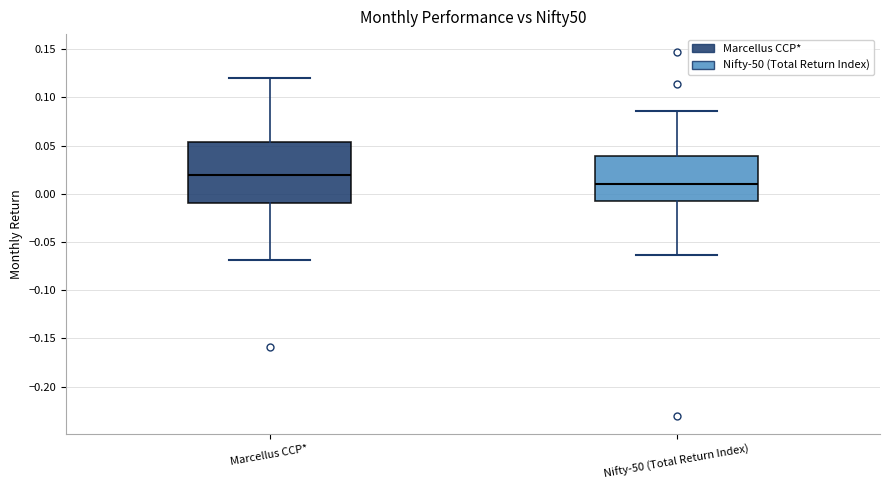

Which box is the tallest, from its lower edge to its upper edge?

Marcellus CCP*